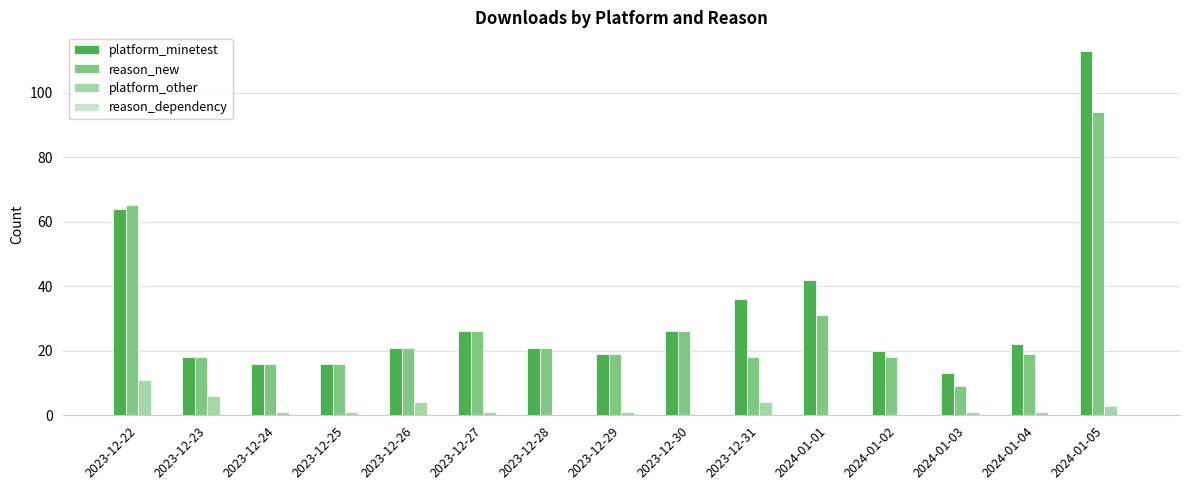

Is it true that reason_new equals 105 at 2023-12-22?

False